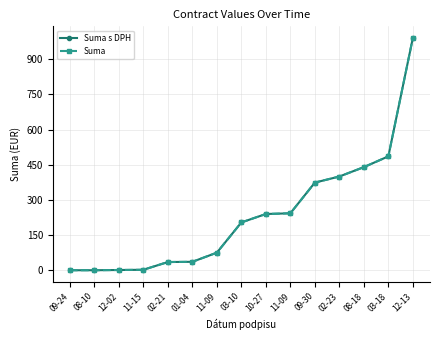

Is this an area chart (filled region under the line)?

No